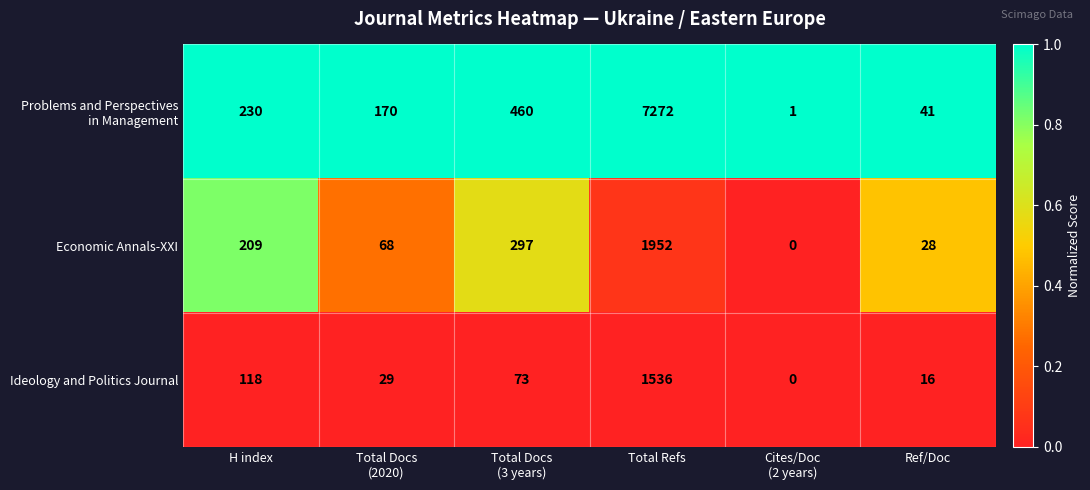

At how many categories does at least one series exceed 0?

6